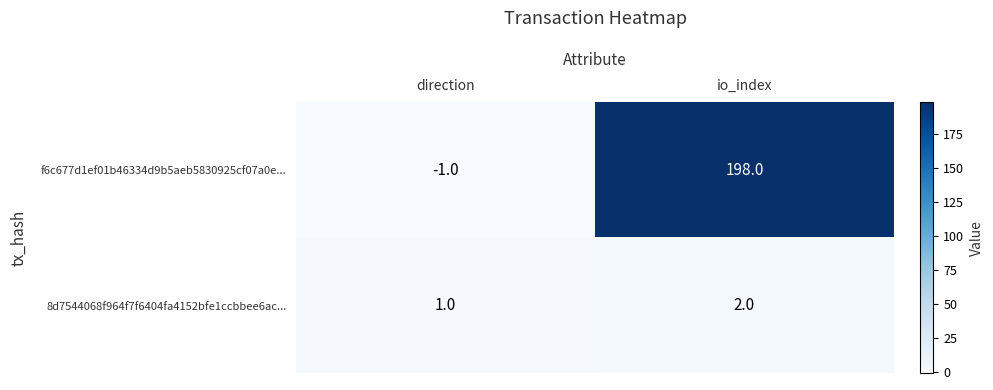

At which category is the sum across all series the highest?

io_index